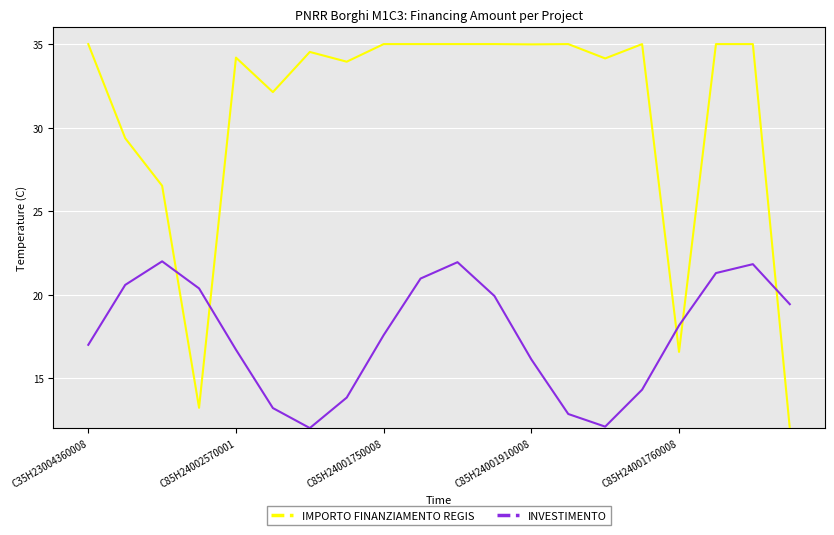

What are all the series names shown in the legend?

IMPORTO FINANZIAMENTO REGIS, INVESTIMENTO